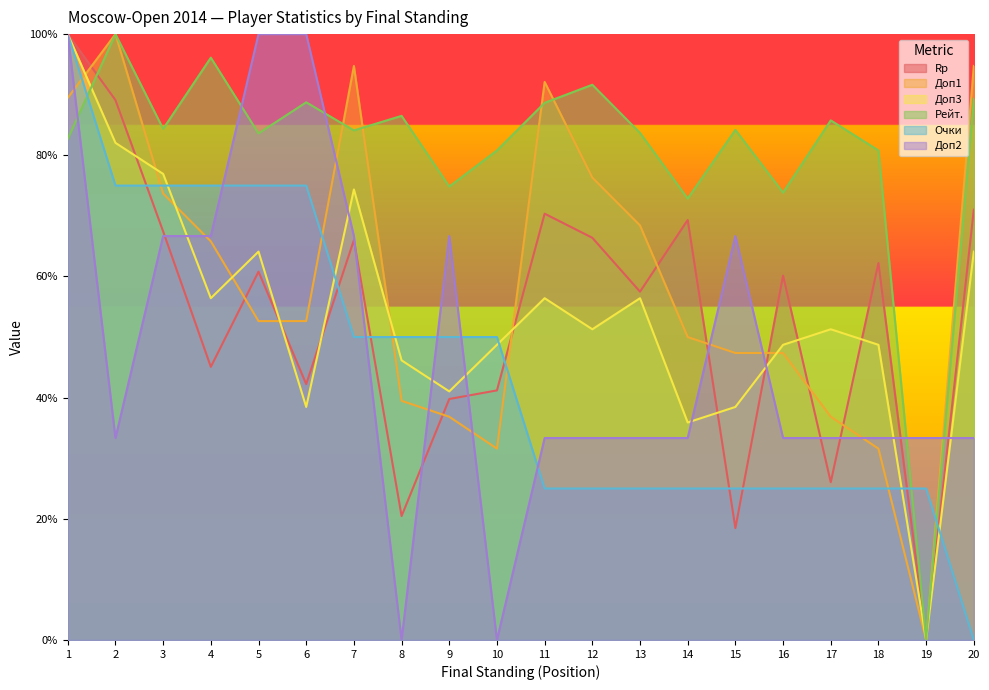

Between 10 and 6, which is larger?

6